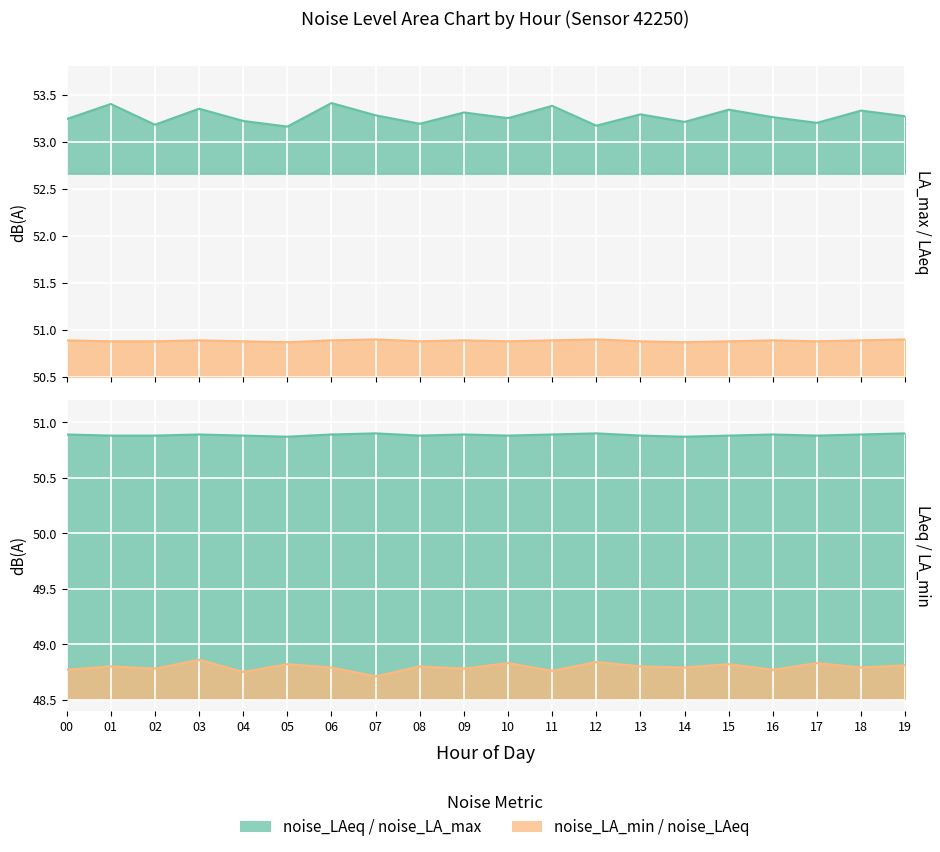

Which category has the lowest value across all series?

7